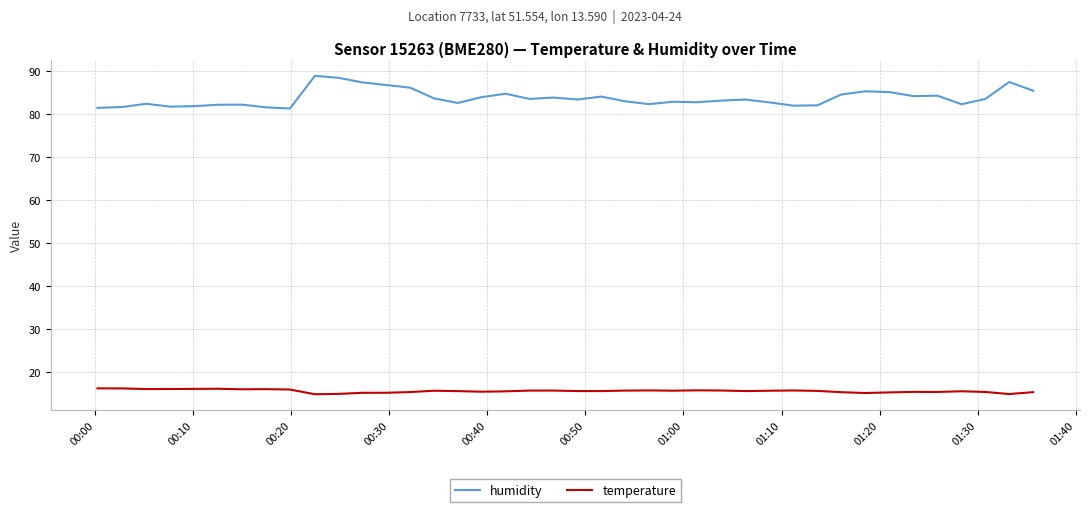

True or false: humidity and temperature intersect in this chart.

False